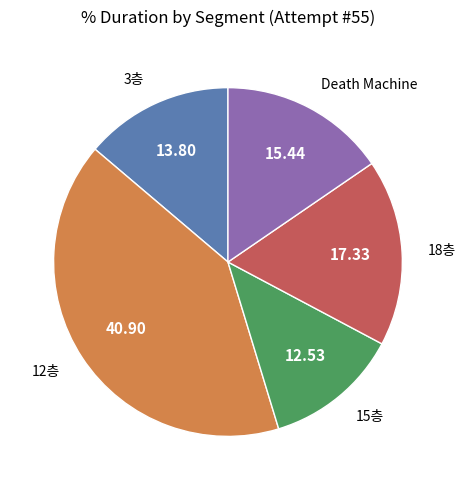

Is there any slice that represents more than half of the pie?

No